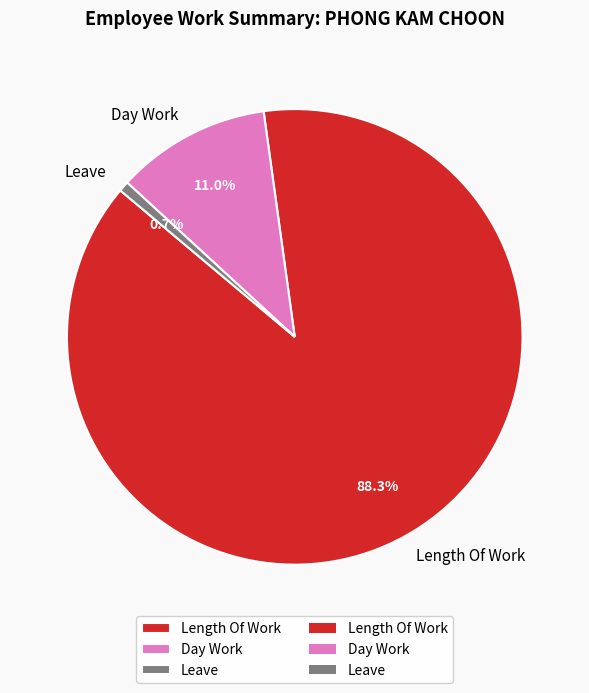

Which has a higher value, Leave or Length Of Work?

Length Of Work